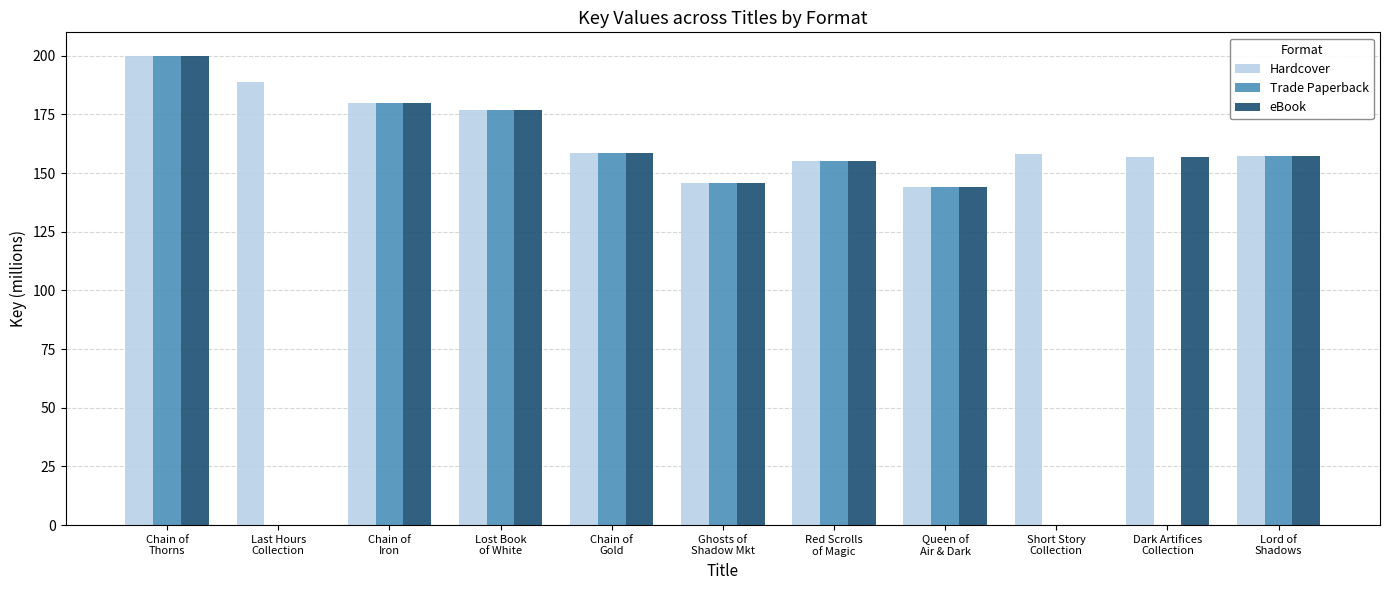

Where does the Hardcover series first go above 158?

Chain of
Thorns